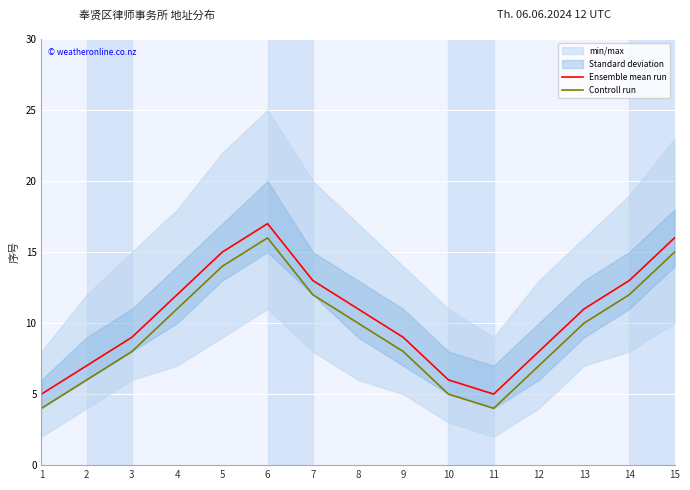

Rank the series by their maximum value, from highest to lowest.

Ensemble mean run, Controll run